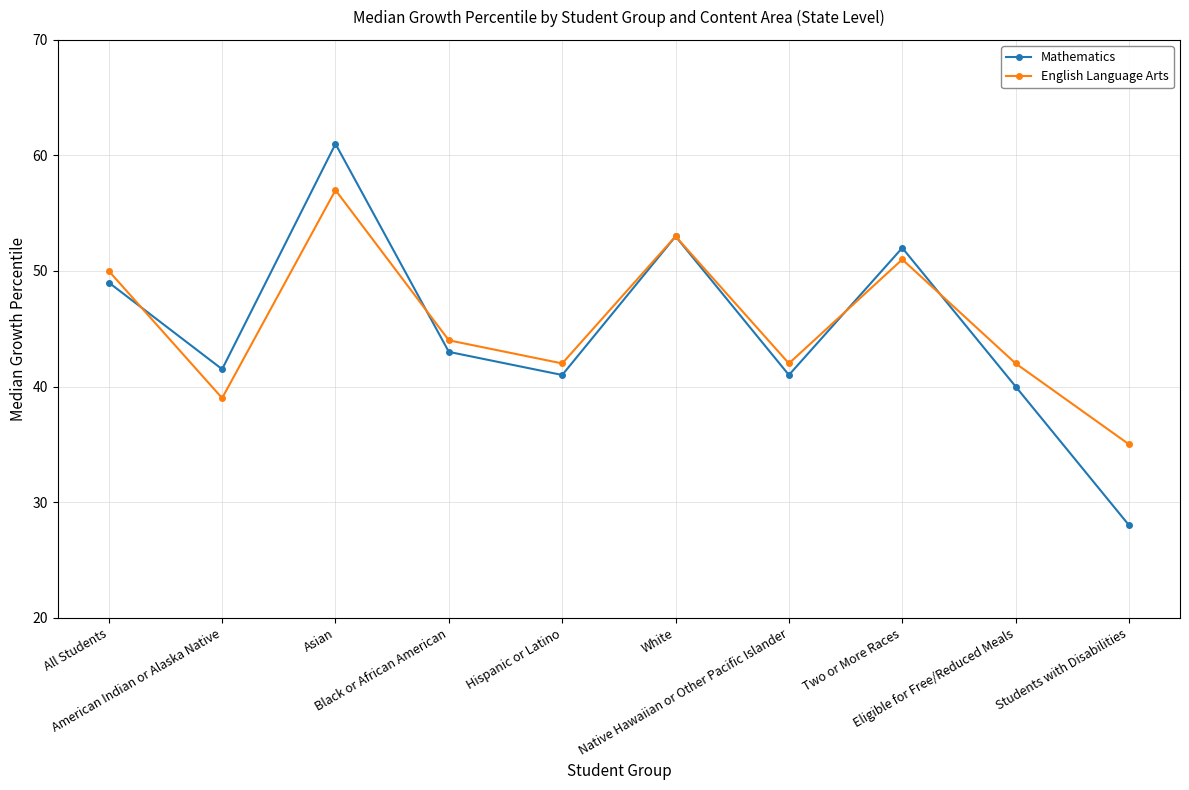

True or false: English Language Arts has more than 1 points higher than both neighbors.

True